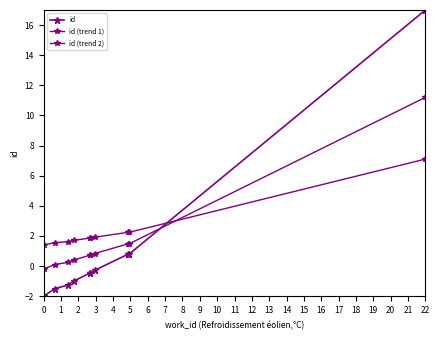

How many values in the id series are below 0?

7